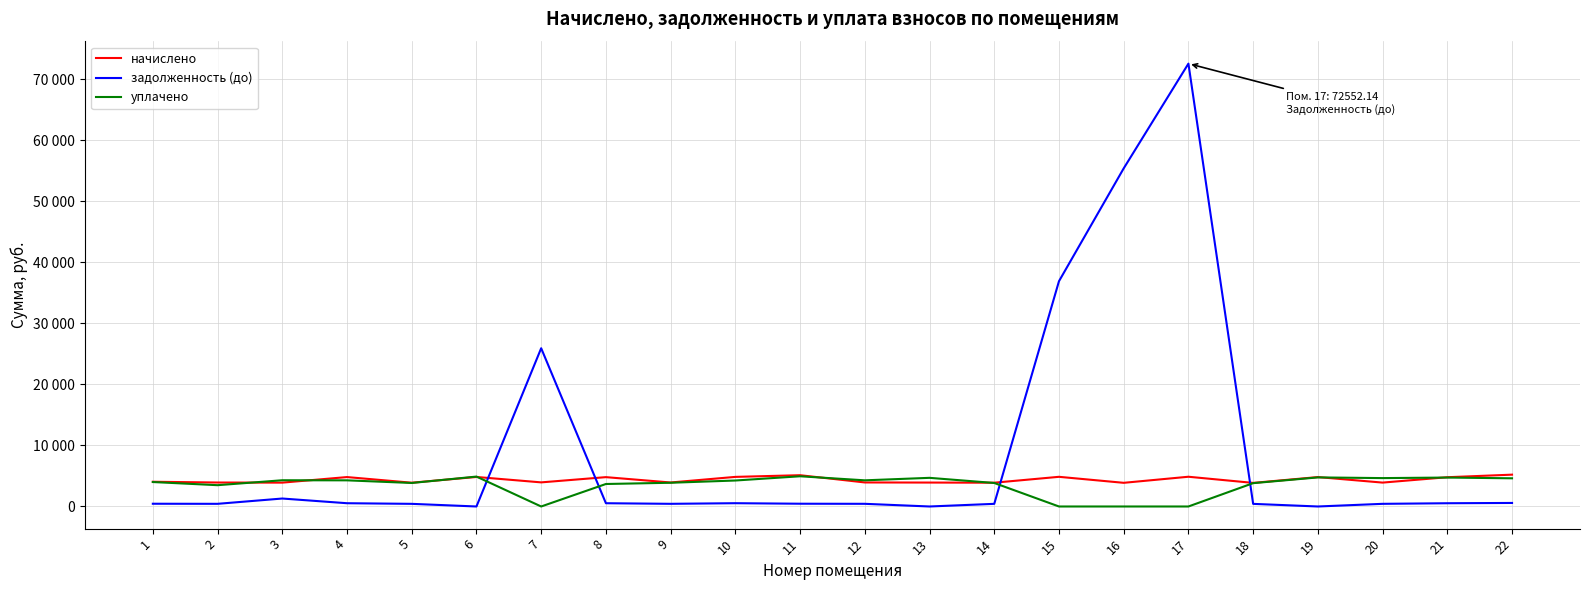

Read the начислено value at 13.

3920.0